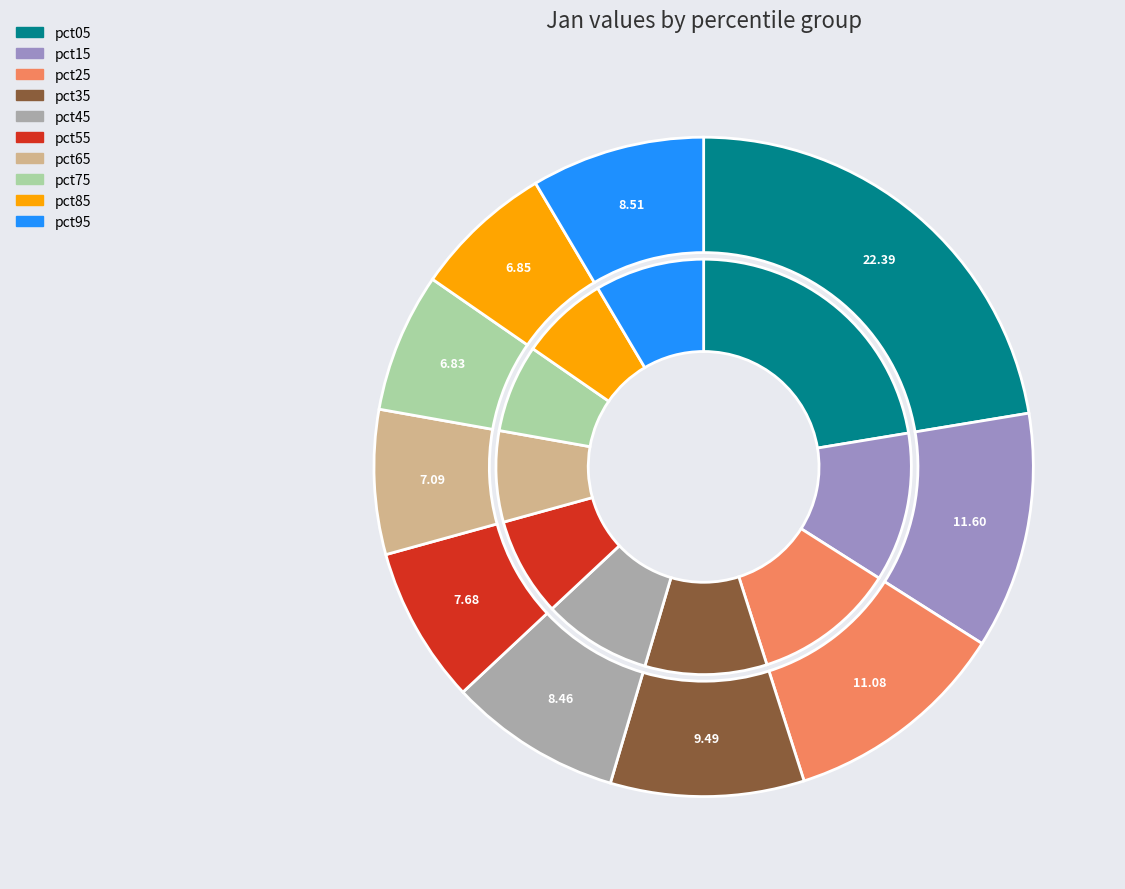

Which slice is the smallest?

pct75